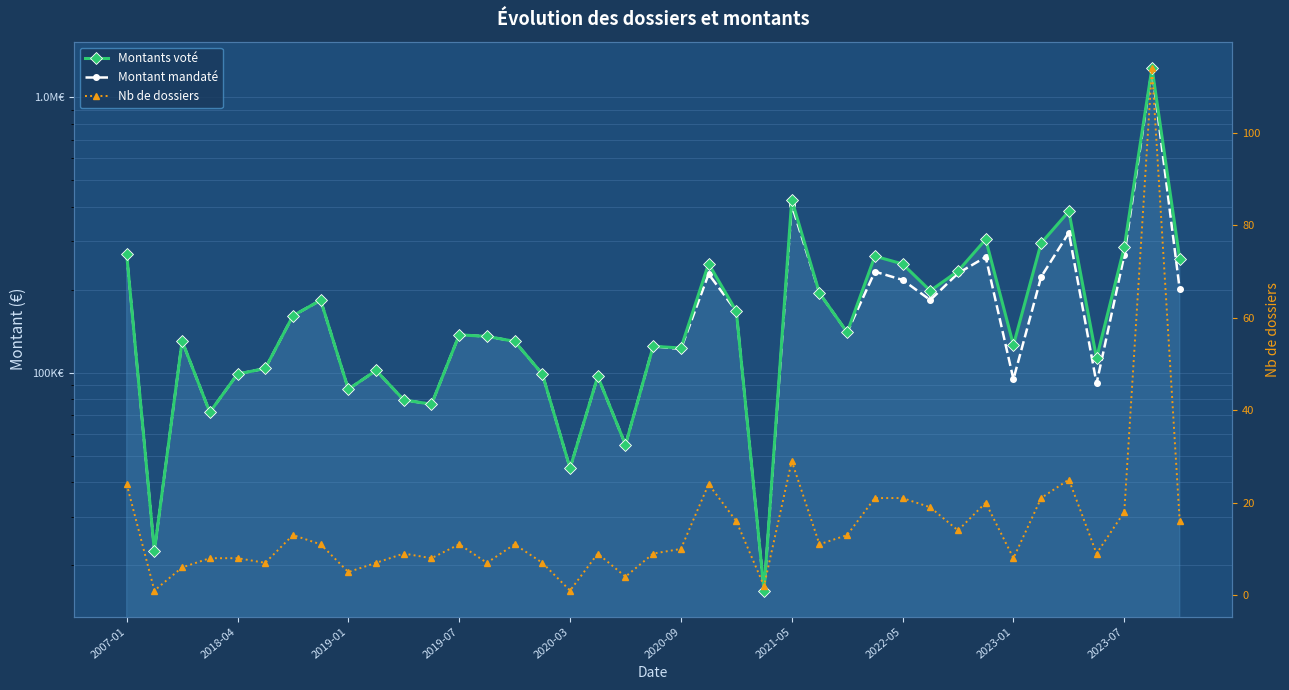

What is the sum of all Nb de dossiers values?

577.0